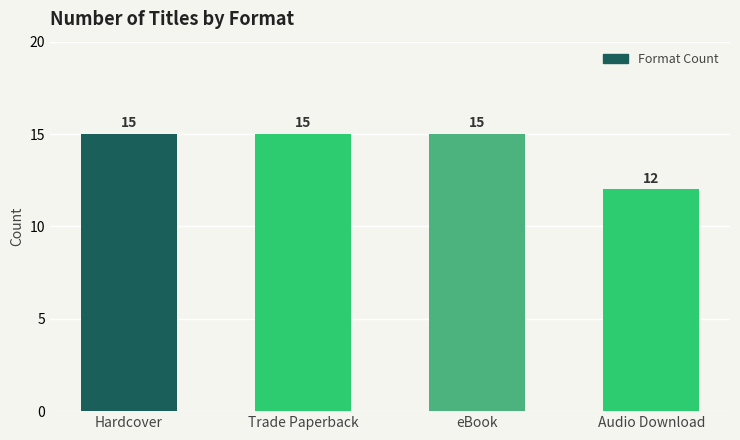

Reading left to right, what are all the values shown in this chart?

15	15	15	12